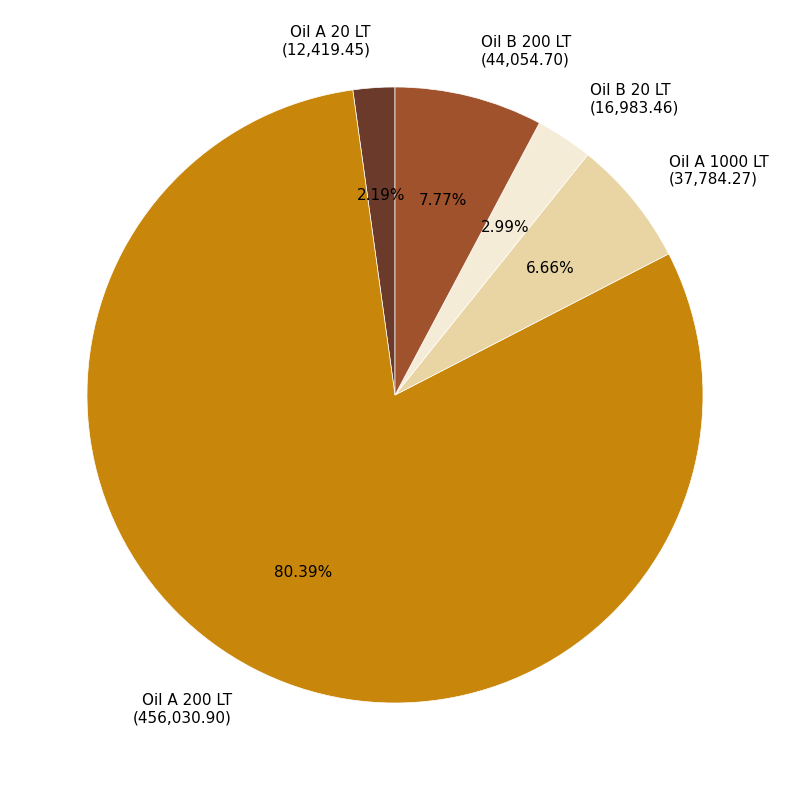

Does Oil B 200 LT account for over 50% of the chart?

No